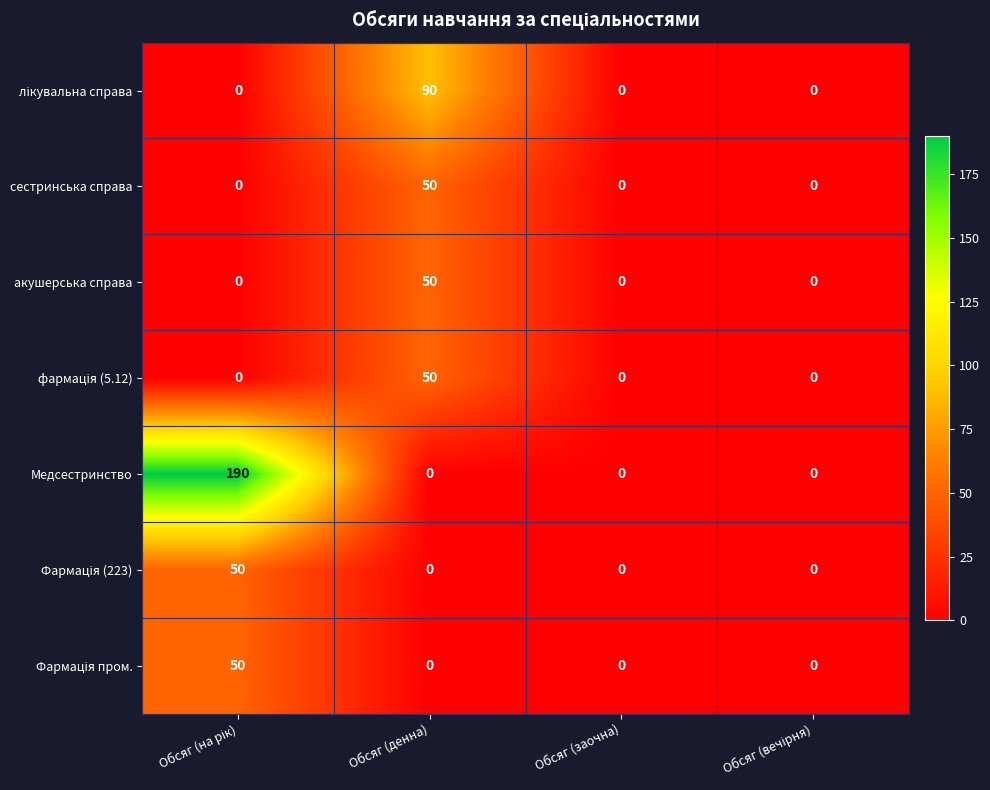

What is the difference between the maximum and second lowest values in the акушерська справа series?

50